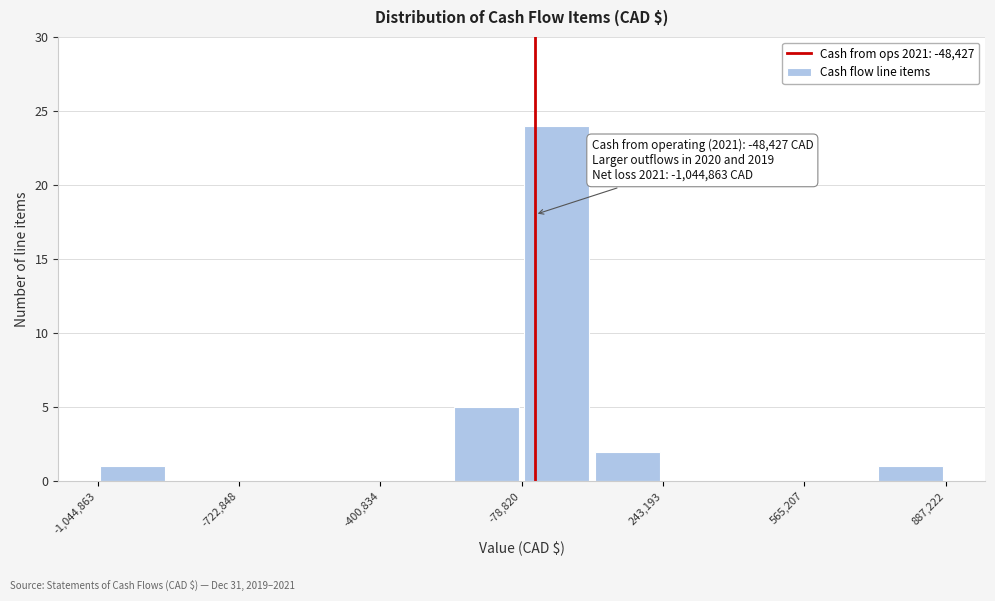

Read against the x-axis, roughly where is the centre of the tallest bar?

0